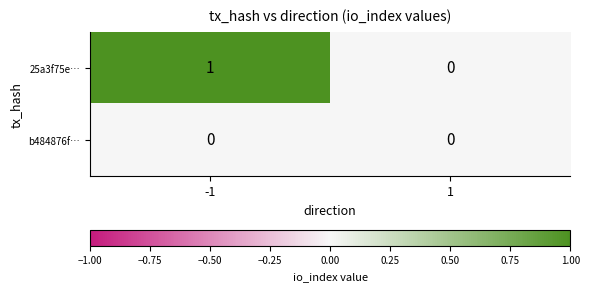

Which series has the largest range (max minus min)?

25a3f75e…